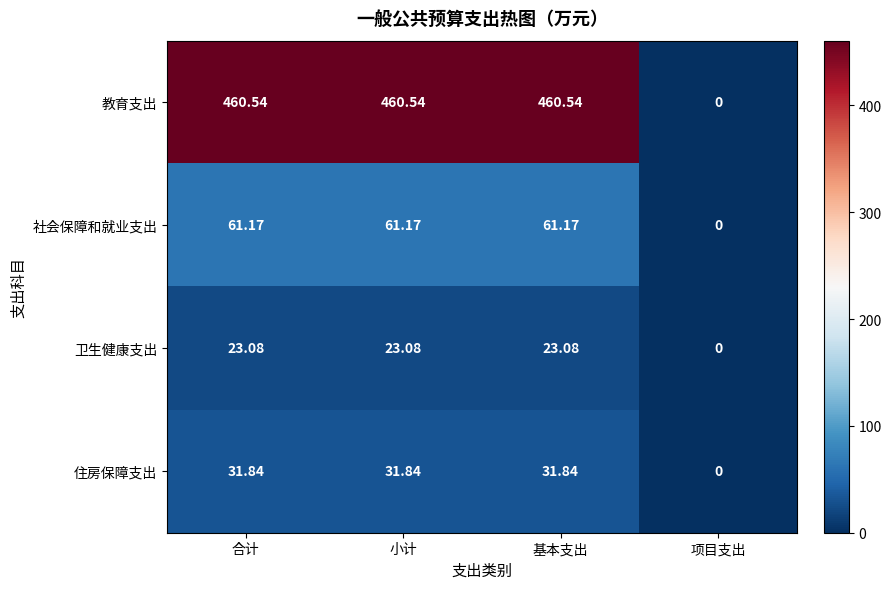

Which series has the largest range (max minus min)?

教育支出